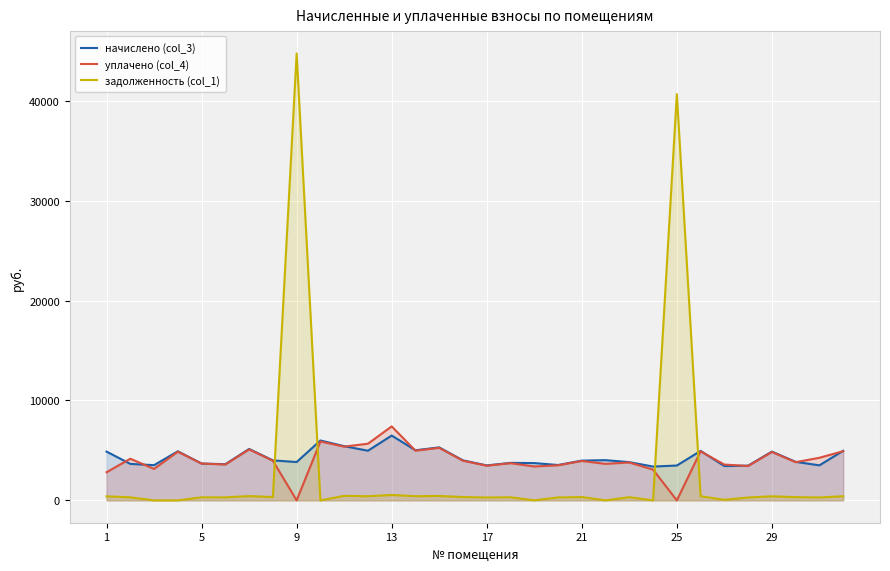

True or false: уплачено (col_4) has a value of 1977.5 at 10.

False